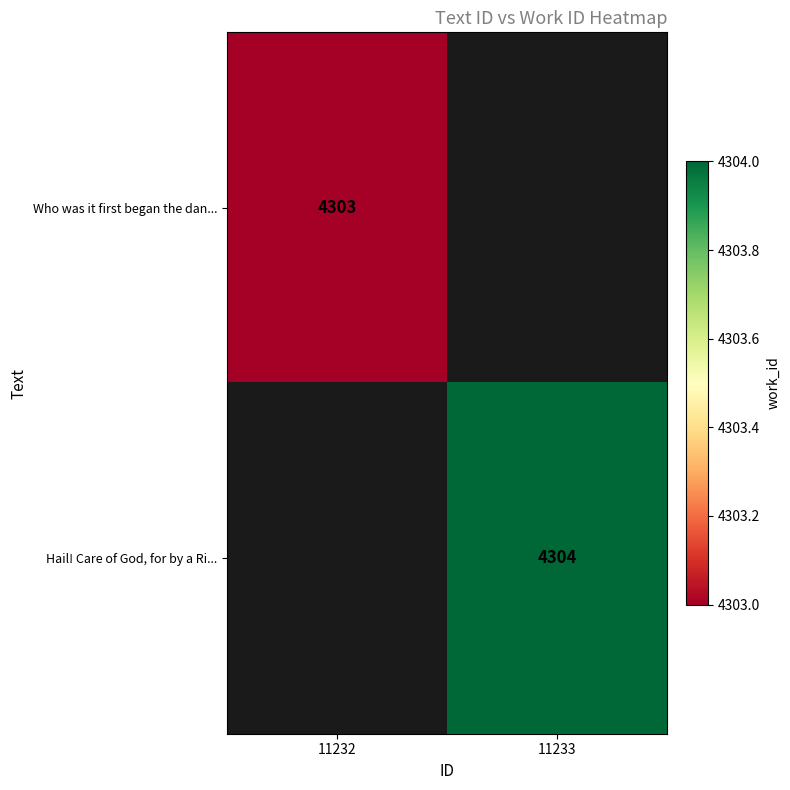

The Who was it first began the dan... series shows 4303 at 11232. True or false?

True